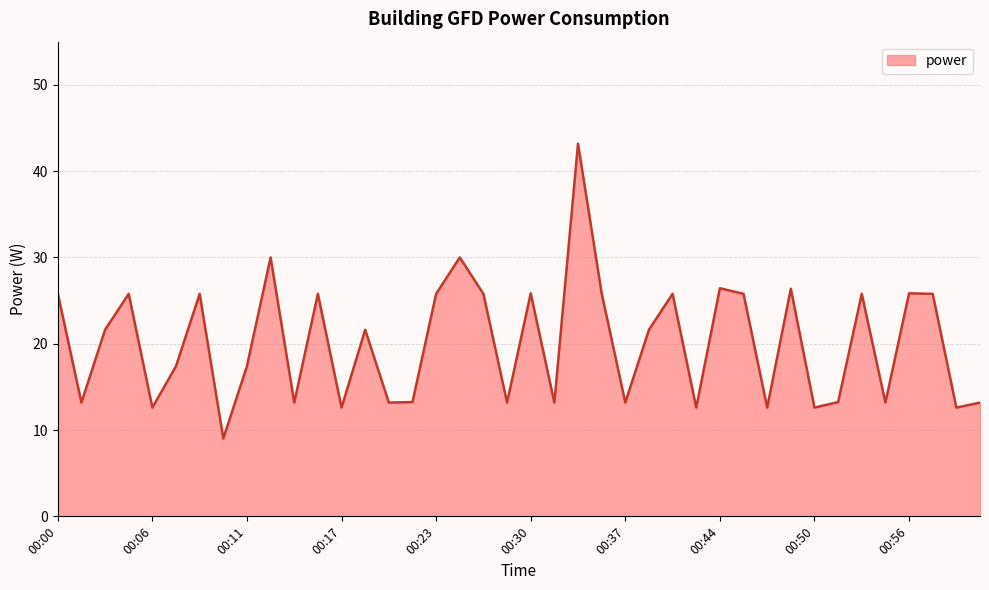

What is the difference between the maximum and minimum values?

34.2